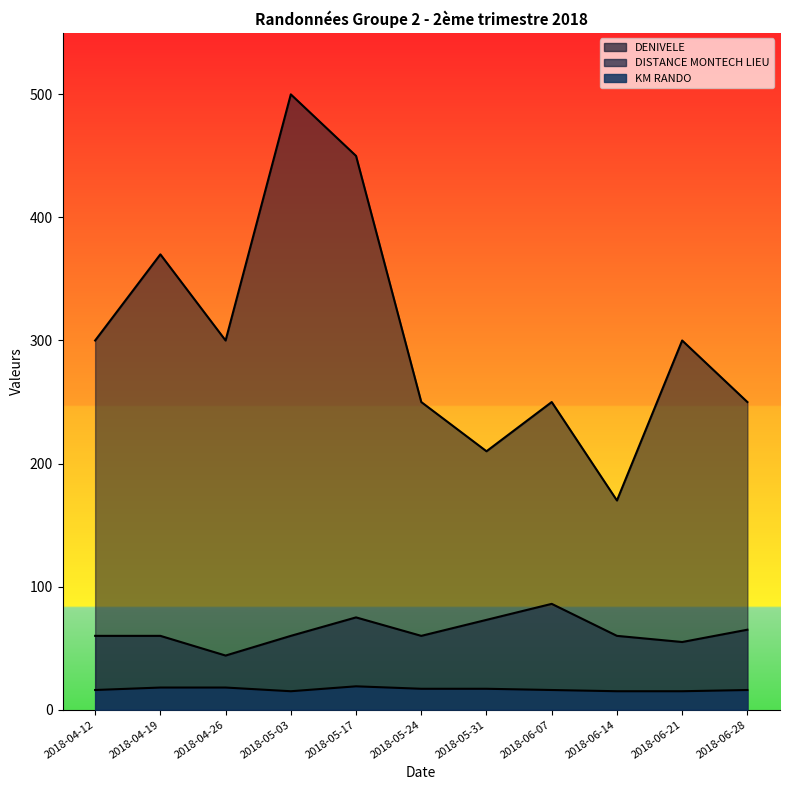

What is the maximum value for DISTANCE MONTECH LIEU?

86